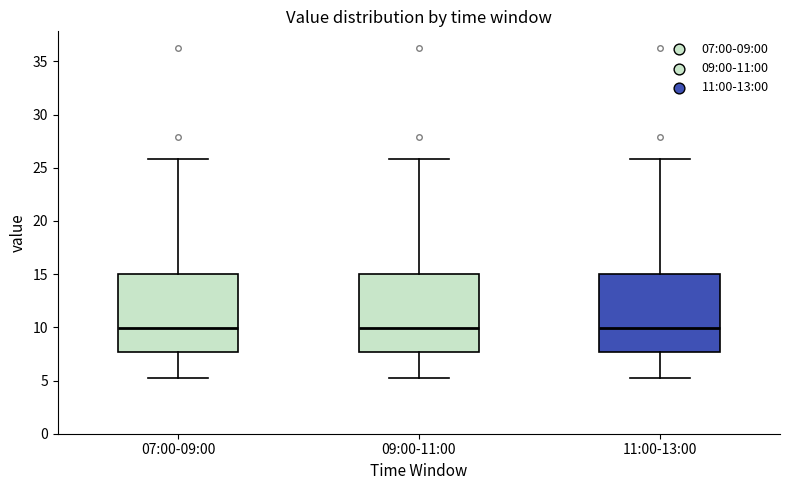

Where is the upper edge of the box for 09:00-11:00 on the y-axis? The values are not printed on the chart, so give them approximately, as read against the axis.

15.0